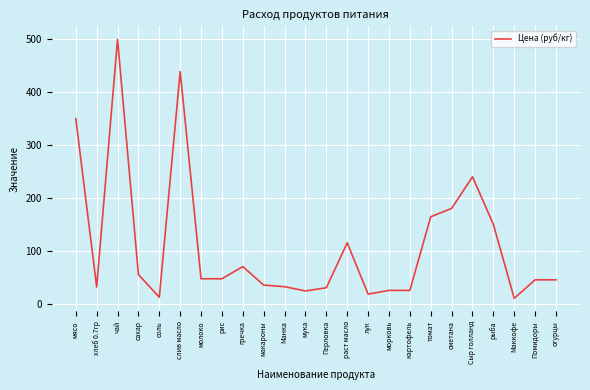

What is the difference between the maximum and minimum values?

490.0